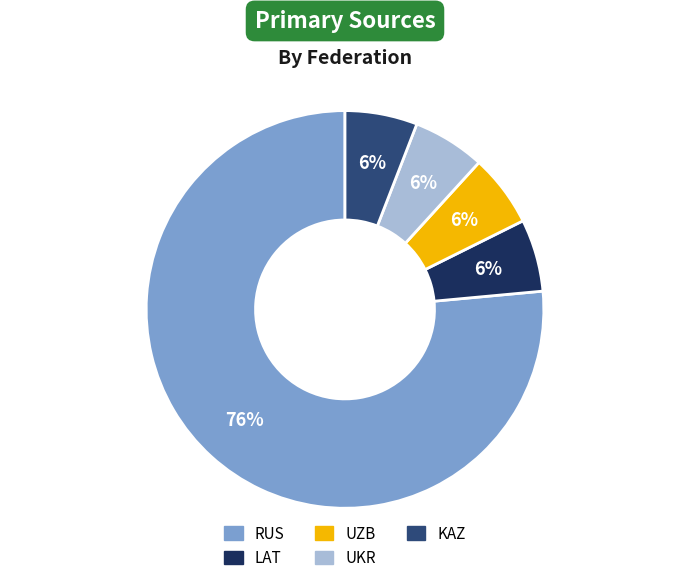

To the nearest percent, what is the average slice percentage?

20%